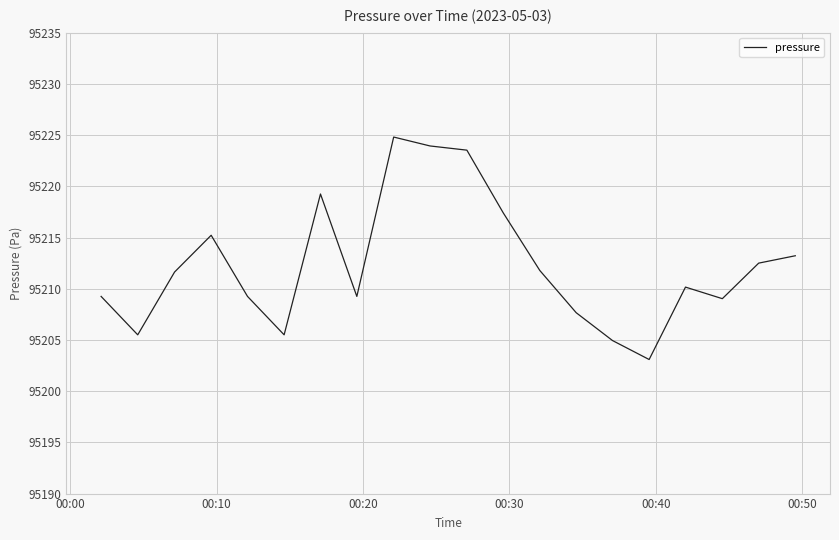

What is the maximum value shown in the chart?

95224.8